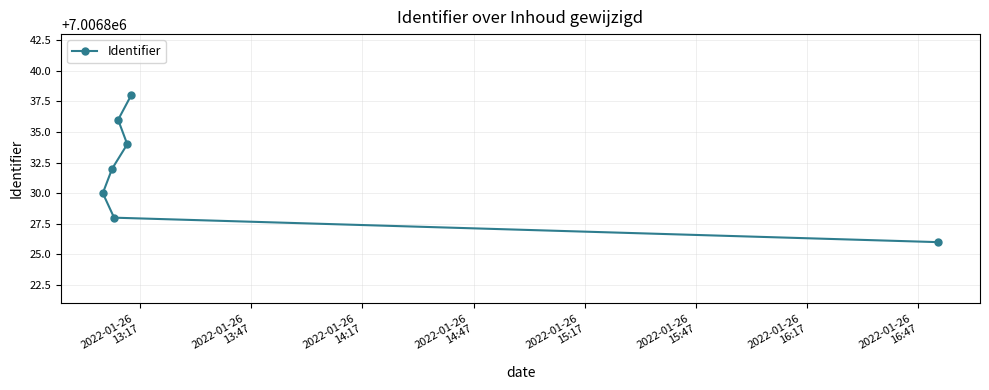

What is the maximum value shown in the chart?

7006838